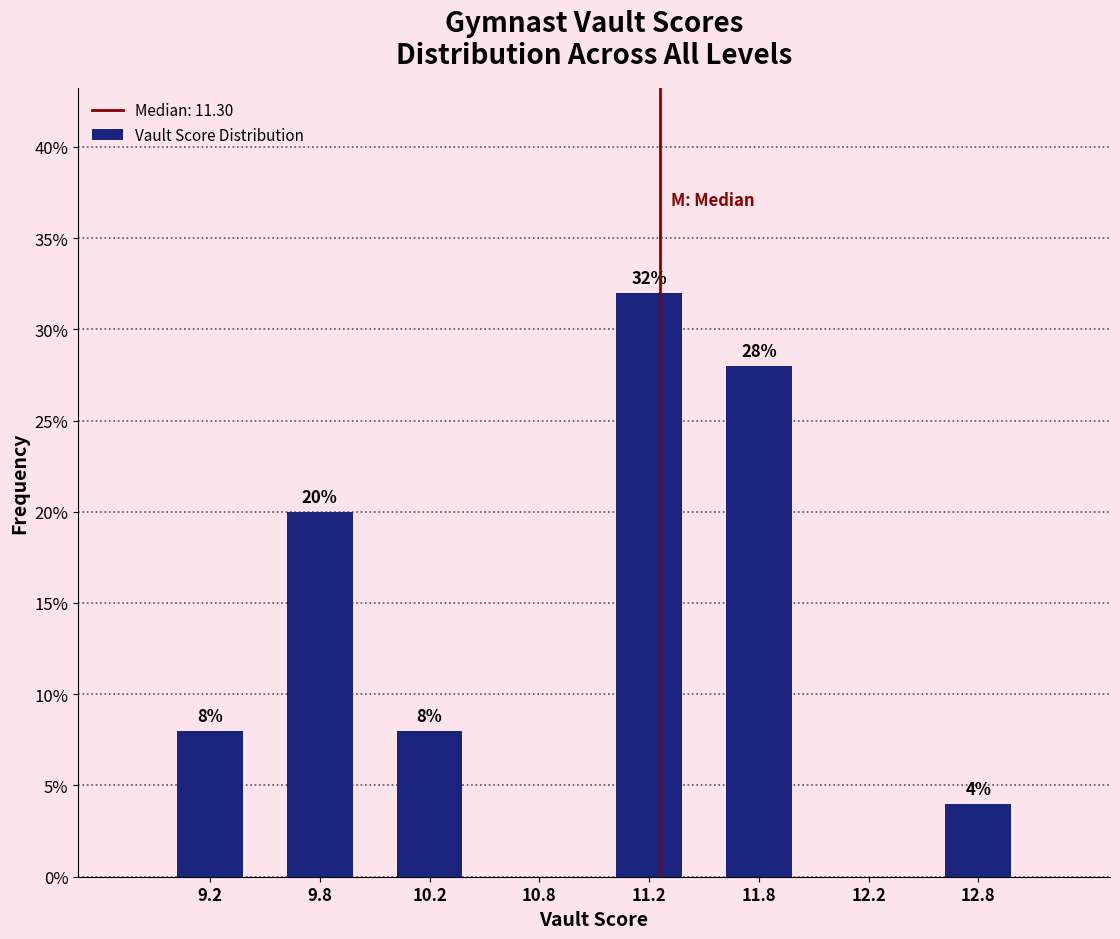

Reading right to left, transcribe all the data shown in this chart.

12.8=4.0	12.2=0.0	11.8=28.0	11.2=32.0	10.8=0.0	10.2=8.0	9.8=20.0	9.2=8.0